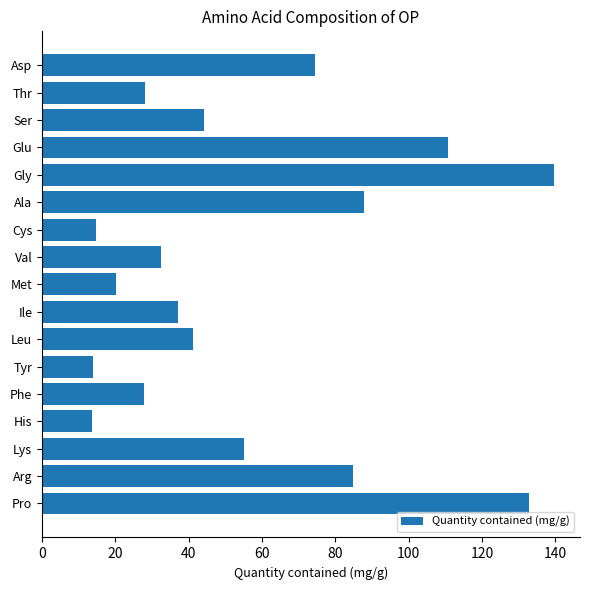

Between Val and His, which is larger?

Val